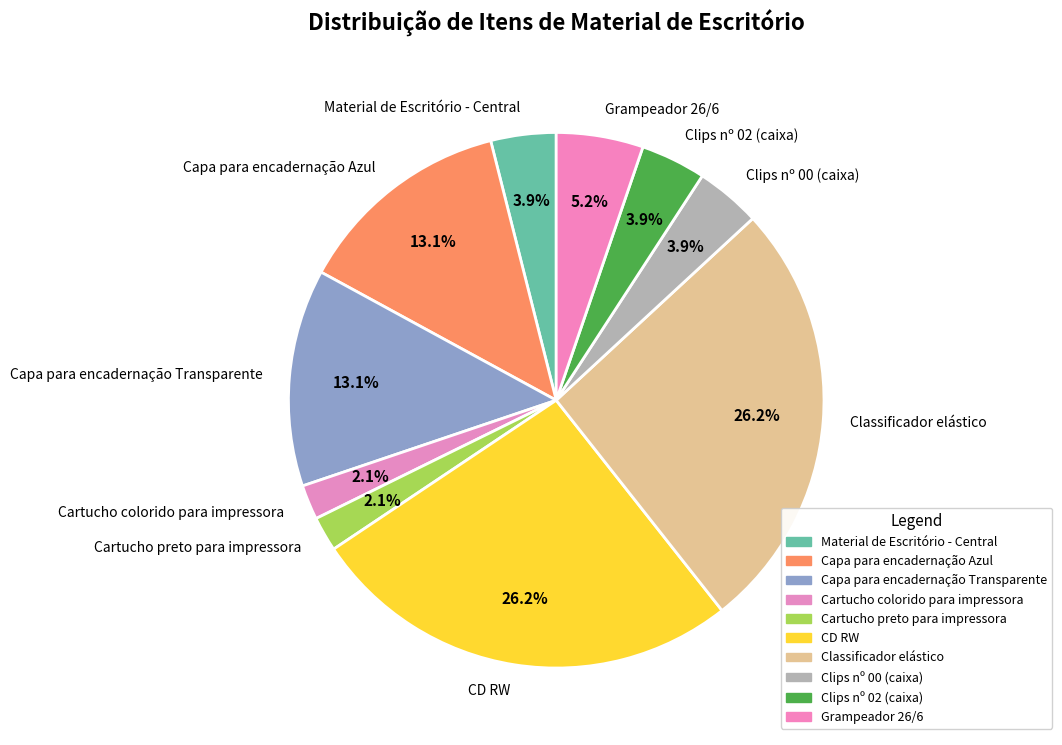

Does Material de Escritório - Central represent more than half of the total?

No